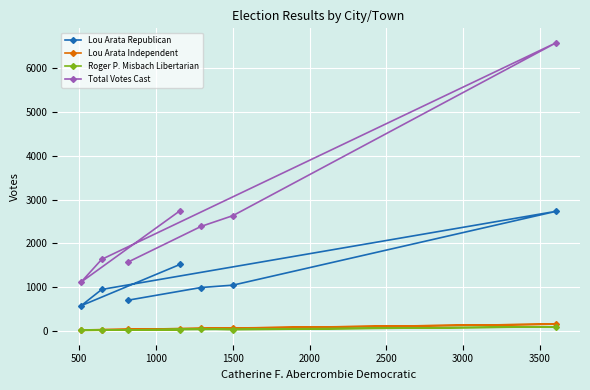

Which series has the widest spread of values?

Total Votes Cast